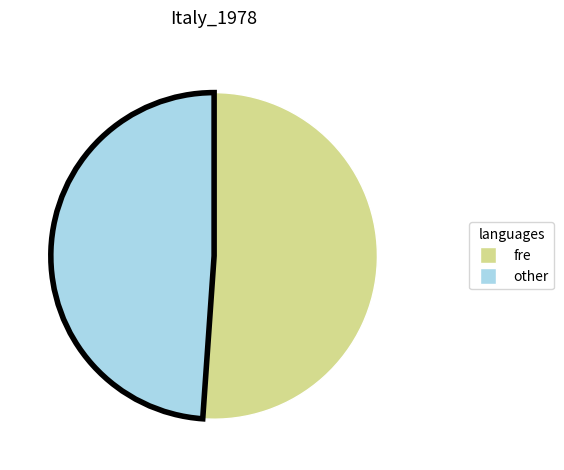

Does any single category account for the majority?

Yes